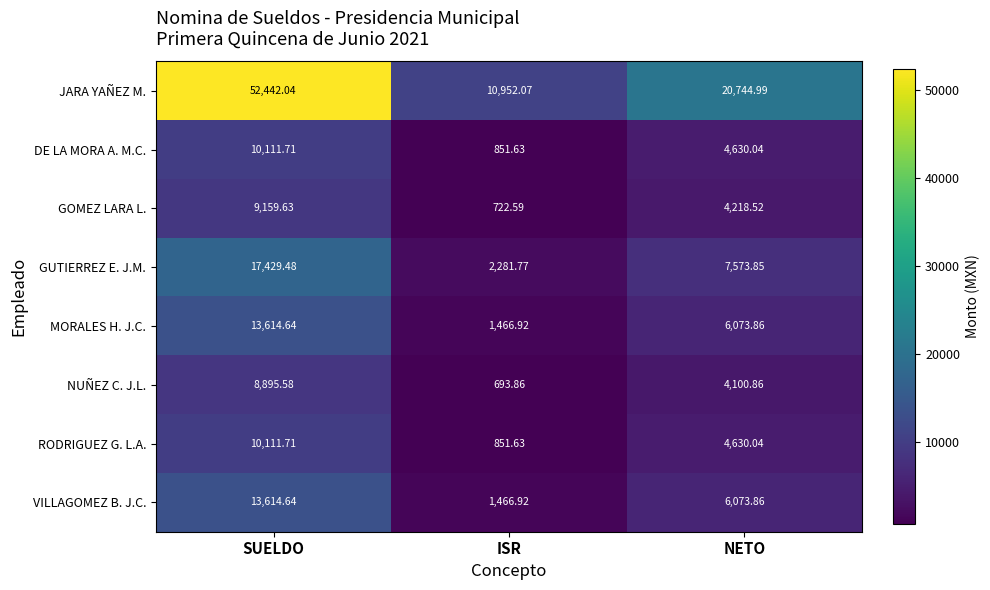

Which series has the largest total across all categories?

JARA YAÑEZ M.